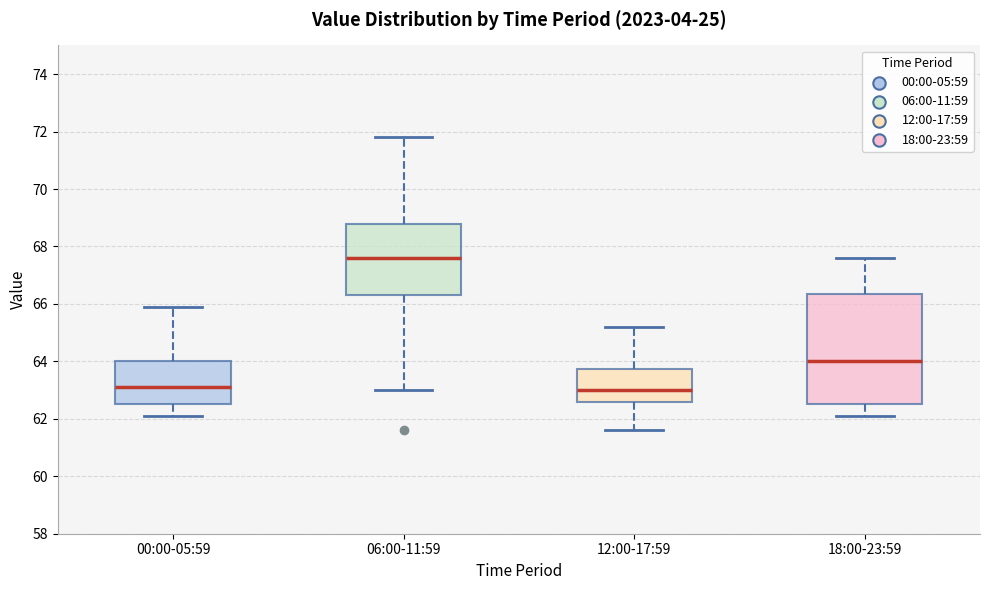

Which box has the highest median line?

06:00-11:59